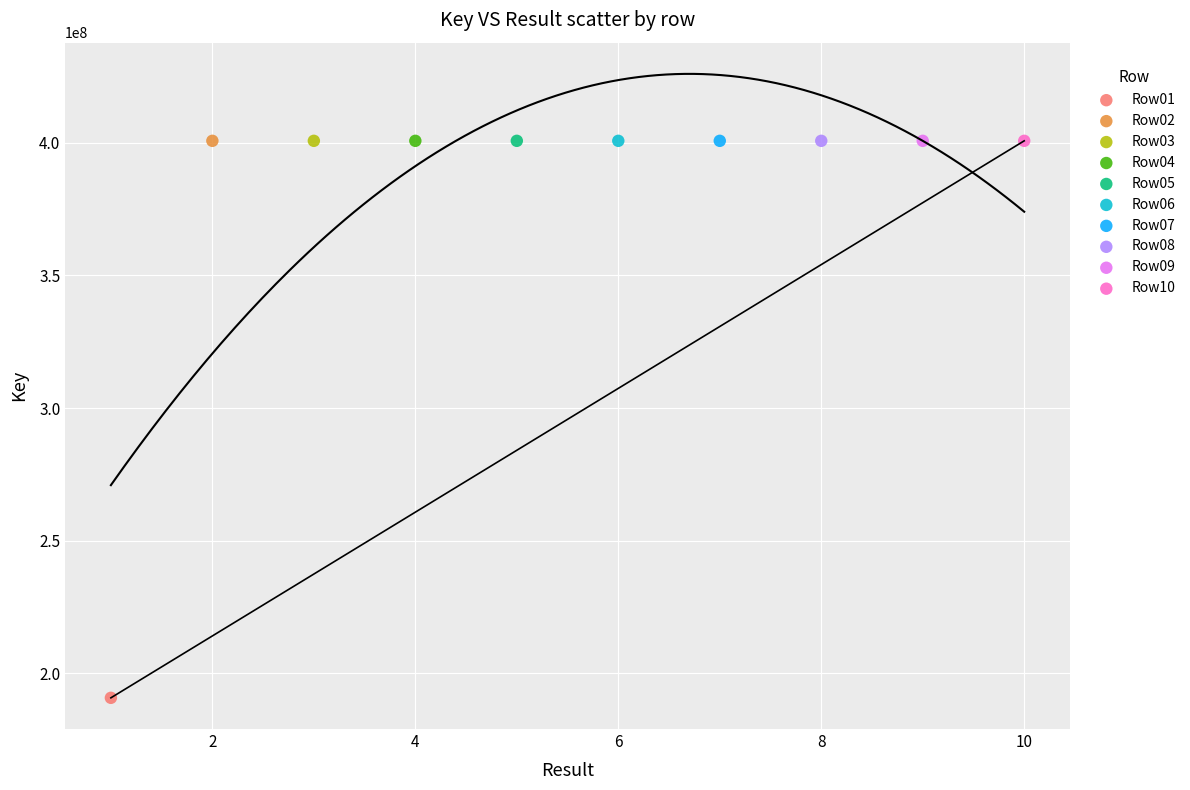

What are all the series names shown in the legend?

Row01, Row02, Row03, Row04, Row05, Row06, Row07, Row08, Row09, Row10